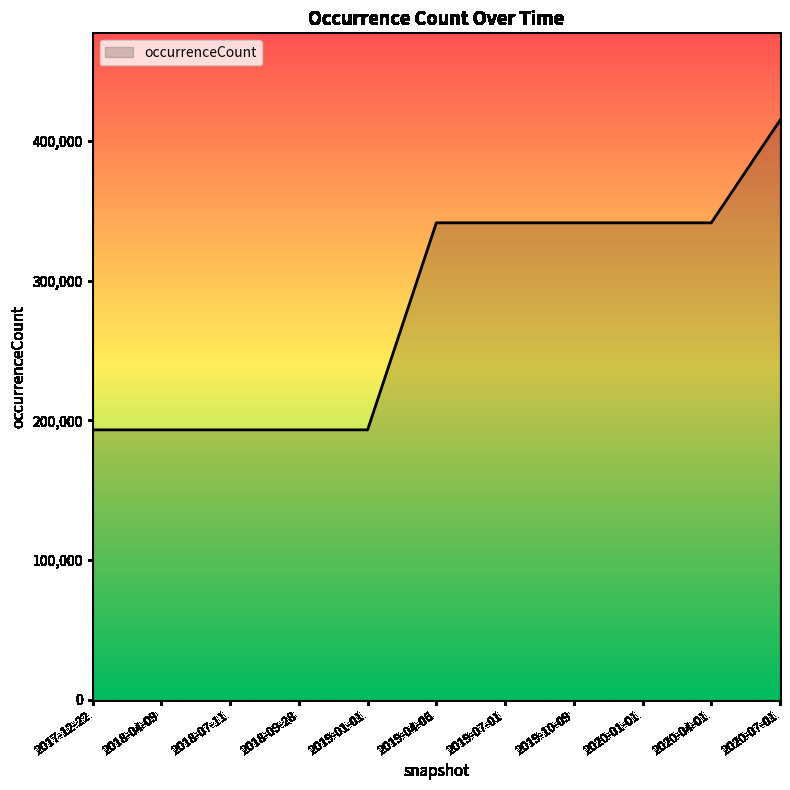

The value at 2018-09-28 is 193194. True or false?

True